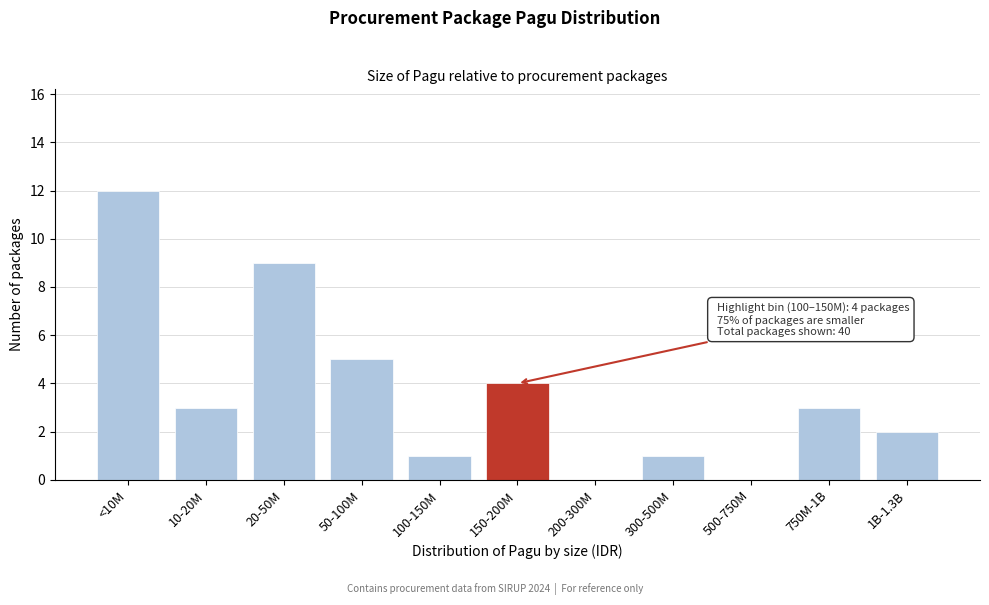

Reading right to left, what are all the values shown in this chart?

1B-1.3B=2	750M-1B=3	500-750M=0	300-500M=1	200-300M=0	150-200M=4	100-150M=1	50-100M=5	20-50M=9	10-20M=3	<10M=12